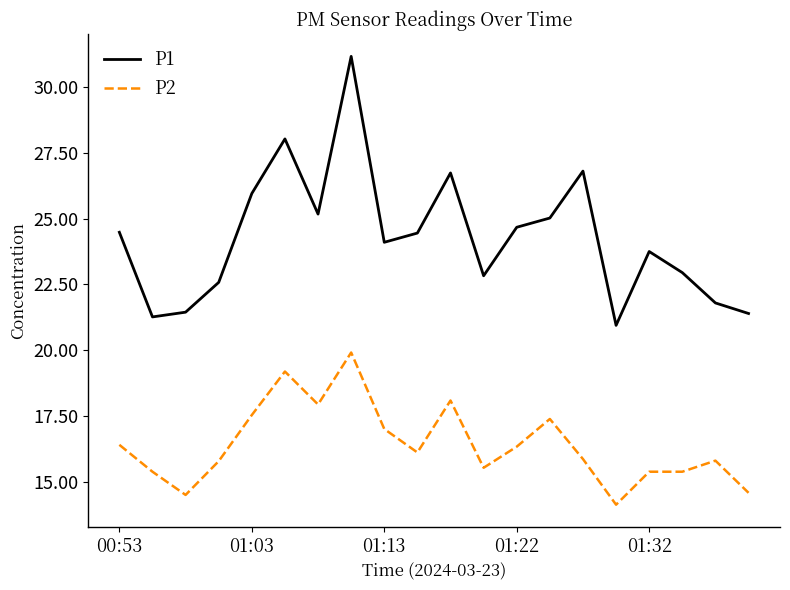

Which series has the largest range (max minus min)?

P1